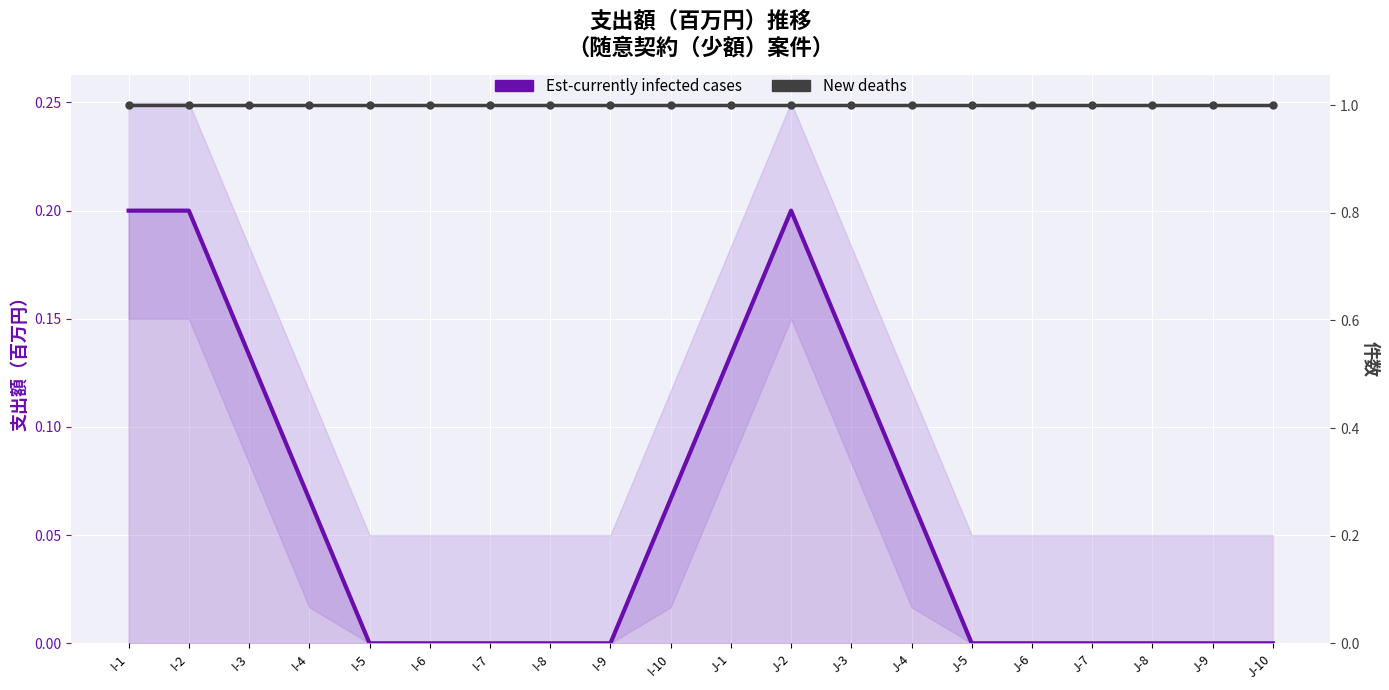

What is the total value across all series at I-3?

1.1